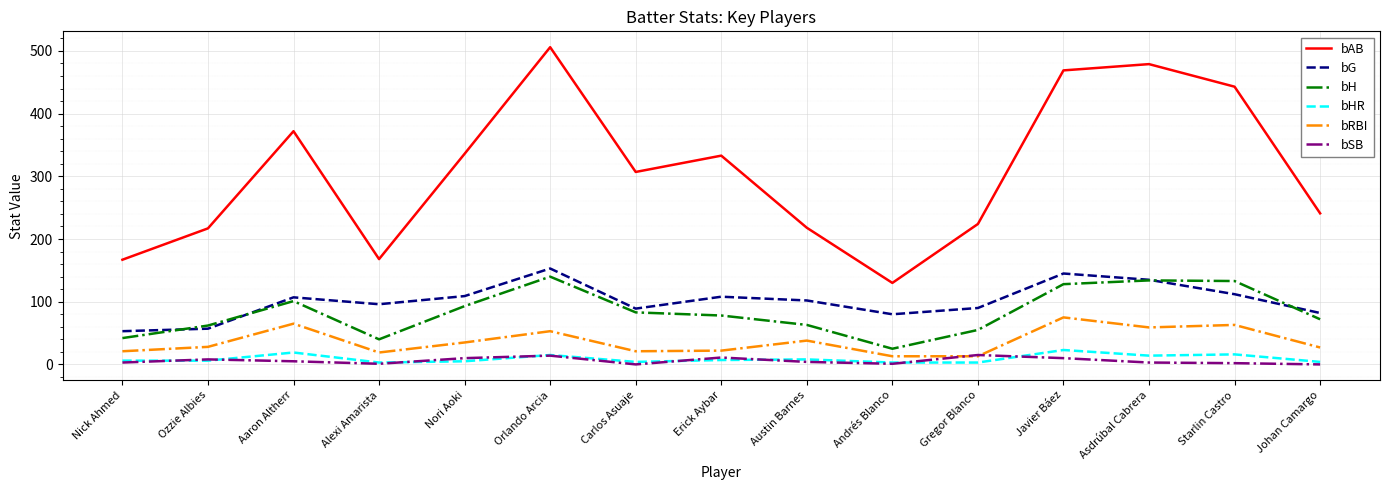

Which series has the largest total across all categories?

bAB